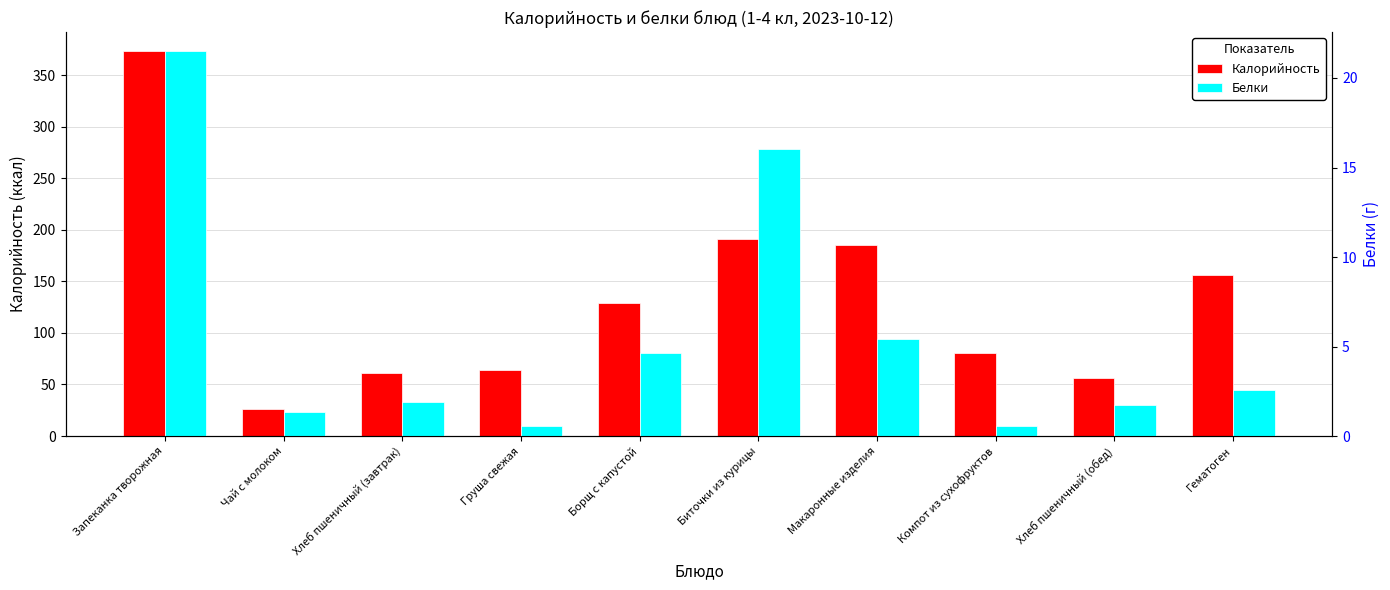

Between Компот из сухофруктов and Макаронные изделия, which is larger?

Макаронные изделия